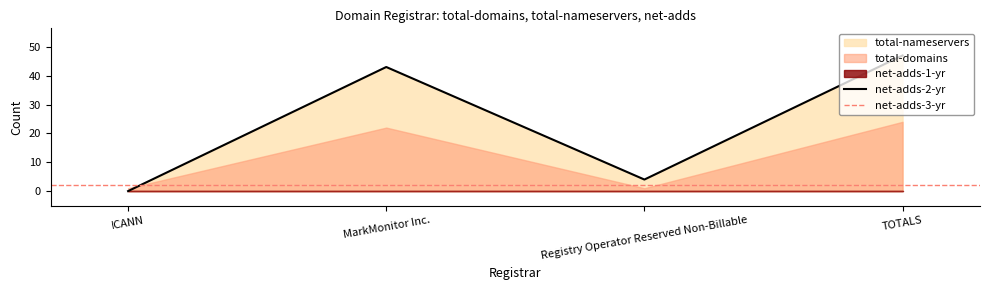

List the labels in order of total-domains value, largest first.

TOTALS, MarkMonitor Inc., ICANN, Registry Operator Reserved Non-Billable